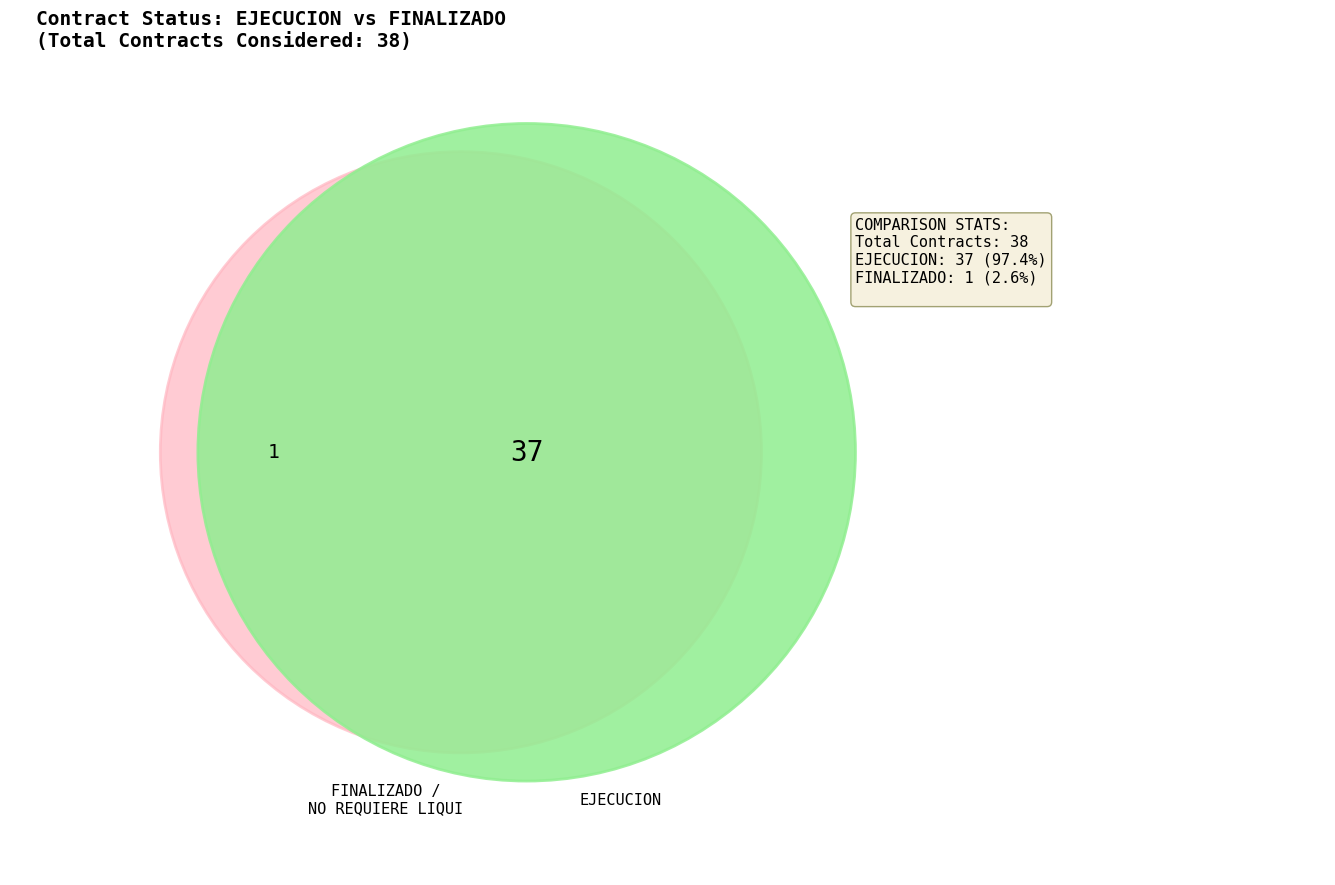

Which slice is the smallest?

FINALIZADO / NO REQUIERE LIQUI